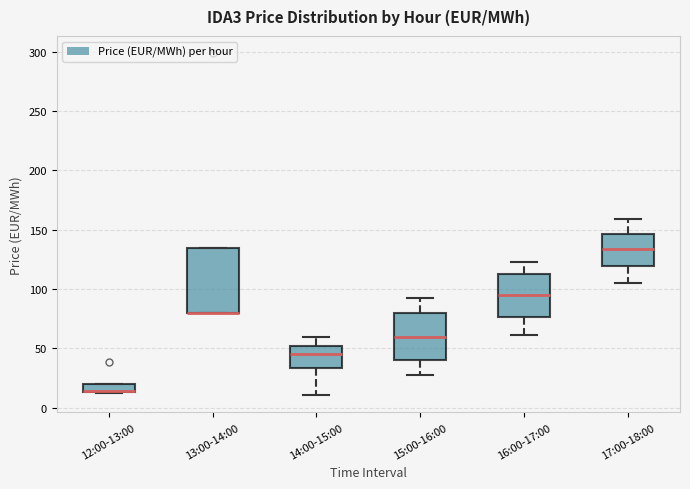

Where is the upper edge of the box for 12:00-13:00 on the y-axis? The values are not printed on the chart, so give them approximately, as read against the axis.

20